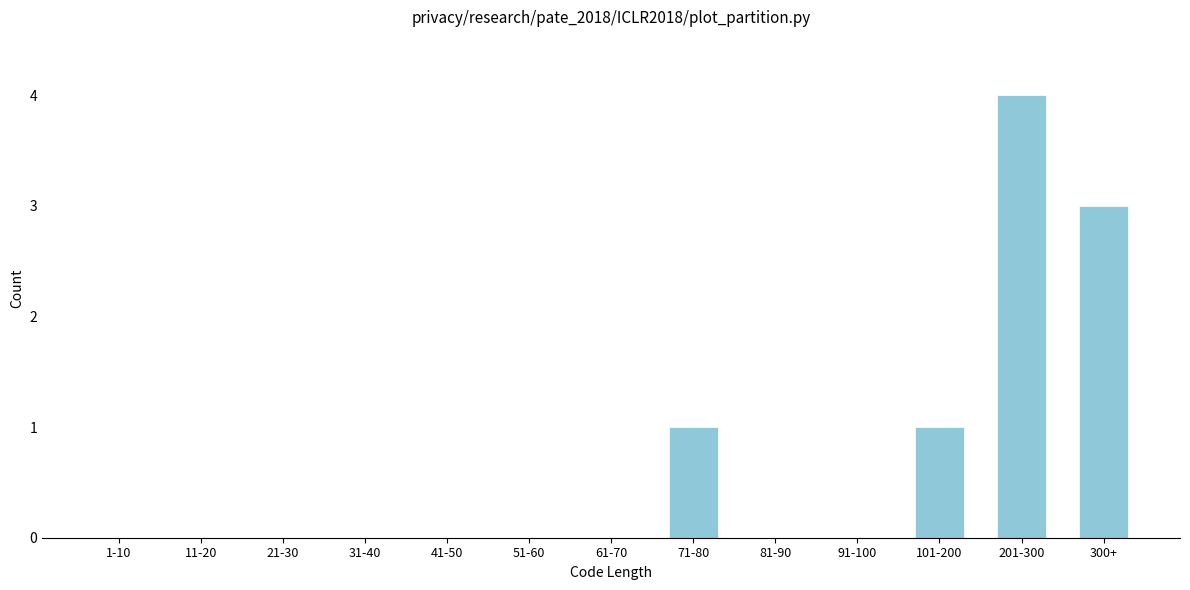

Reading left to right, transcribe all the data shown in this chart.

1-10=0	11-20=0	21-30=0	31-40=0	41-50=0	51-60=0	61-70=0	71-80=1	81-90=0	91-100=0	101-200=1	201-300=4	300+=3